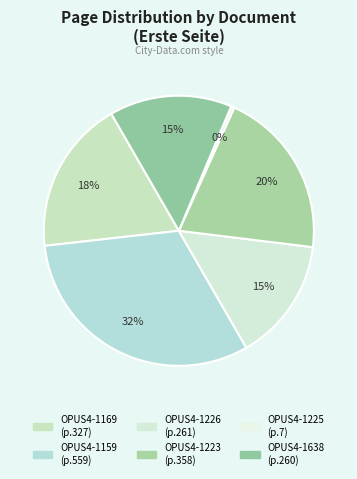

Count the number of slices in the pie.

6